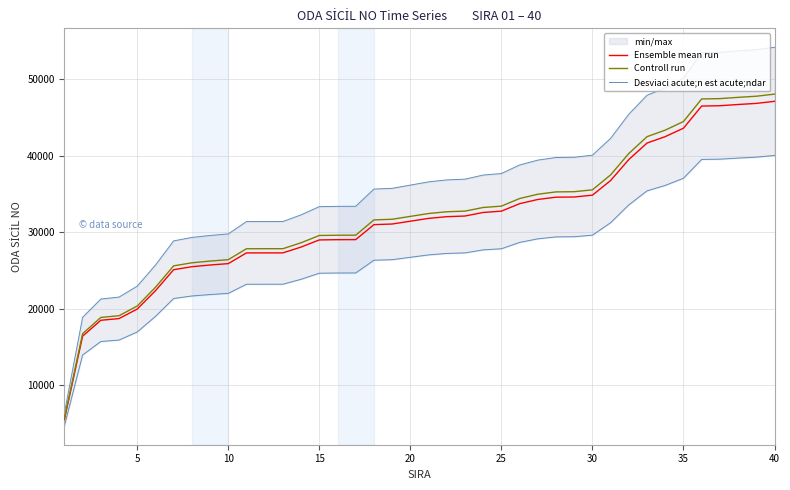

What is the maximum value shown in the chart?

48085.9